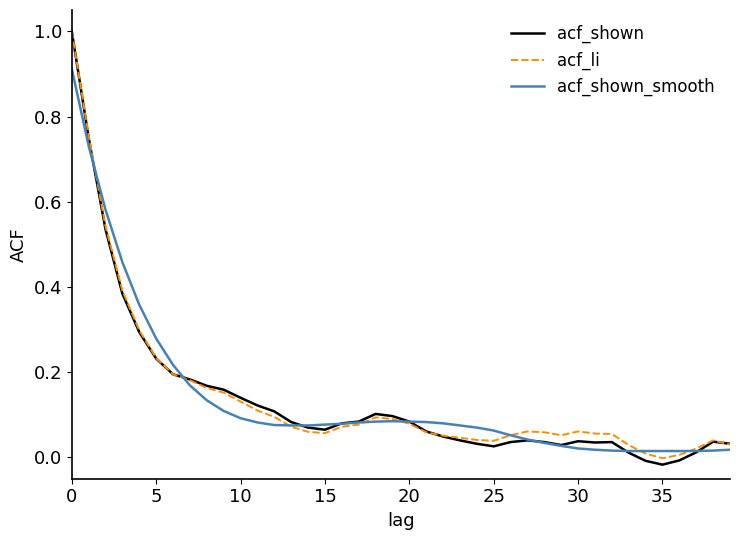

How many distinct data groups are displayed?

3